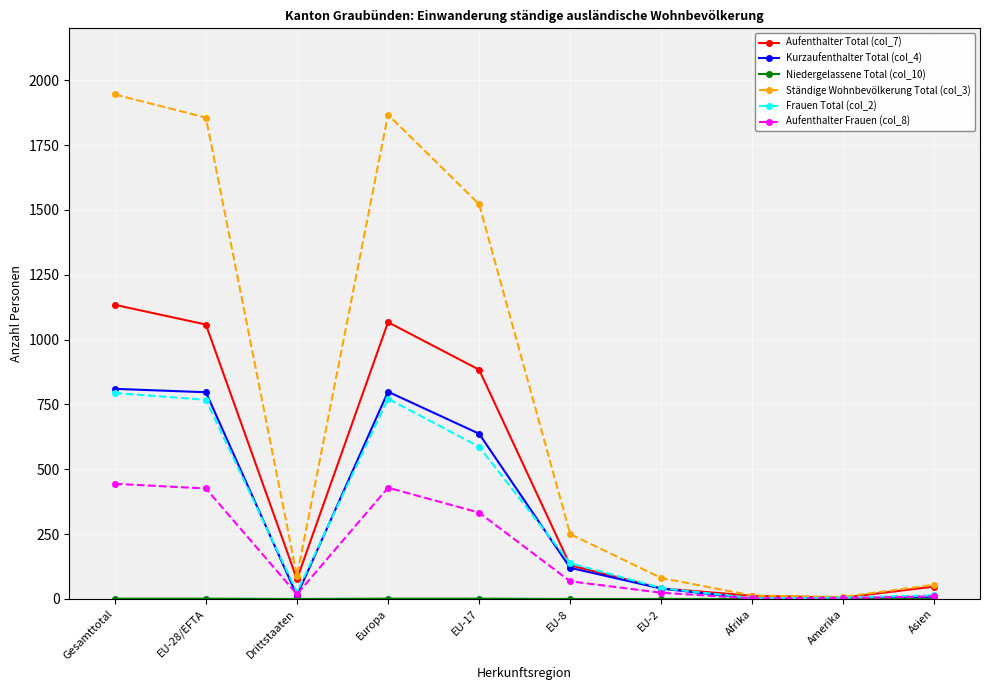

What is the label of the 6th point from the left?

EU-8